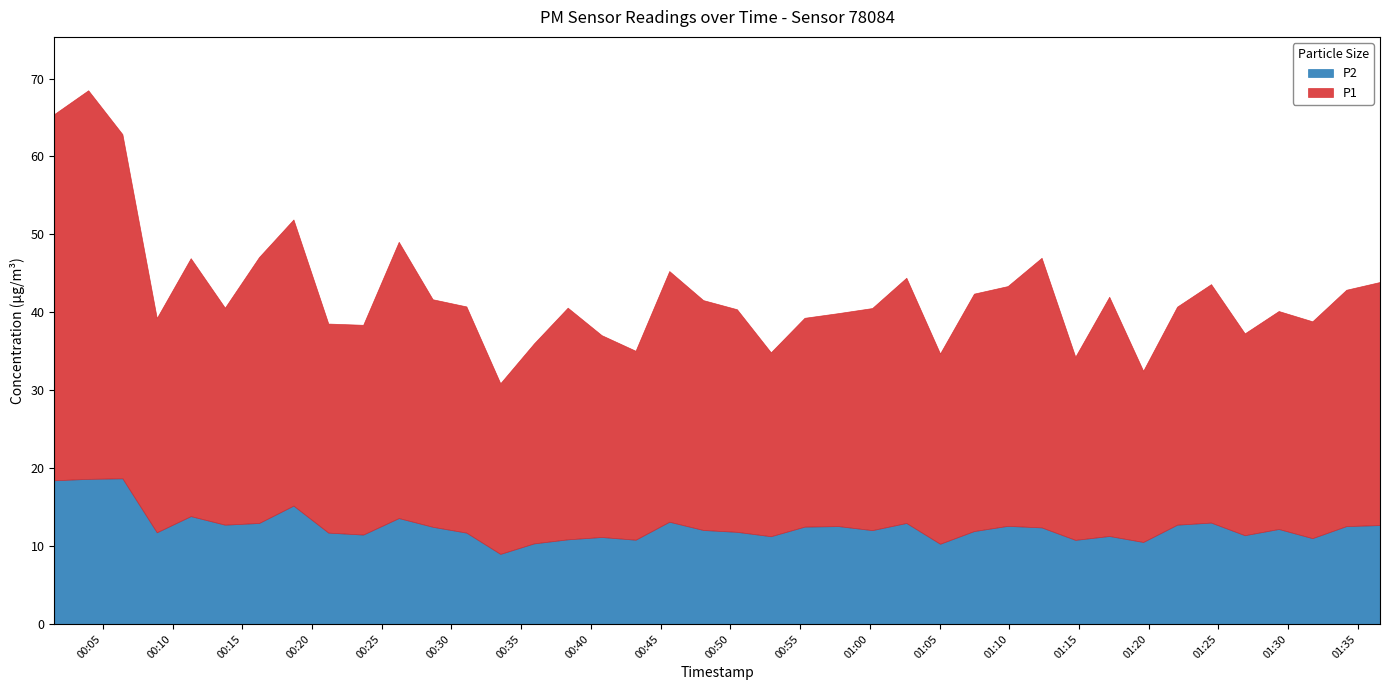

Reading left to right, transcribe all the data shown in this chart.

P1: 2023-02-11T00:01:31=47.0	2023-02-11T00:03:57=49.9	2023-02-11T00:06:24=44.2	2023-02-11T00:08:52=27.5	2023-02-11T00:11:18=33.1	2023-02-11T00:13:45=27.9	2023-02-11T00:16:12=34.1	2023-02-11T00:18:40=36.7	2023-02-11T00:21:10=26.8	2023-02-11T00:23:40=26.9	2023-02-11T00:26:13=35.5	2023-02-11T00:28:39=29.2	2023-02-11T00:31:04=29.0	2023-02-11T00:33:30=21.9	2023-02-11T00:35:55=25.7	2023-02-11T00:38:20=29.7	2023-02-11T00:40:46=25.9	2023-02-11T00:43:12=24.2	2023-02-11T00:45:37=32.2	2023-02-11T00:48:03=29.5	2023-02-11T00:50:28=28.6	2023-02-11T00:52:54=23.6	2023-02-11T00:55:19=26.8	2023-02-11T00:57:44=27.3	2023-02-11T01:00:10=28.5	2023-02-11T01:02:37=31.5	2023-02-11T01:05:02=24.4	2023-02-11T01:07:28=30.5	2023-02-11T01:09:53=30.8	2023-02-11T01:12:19=34.6	2023-02-11T01:14:44=23.5	2023-02-11T01:17:10=30.7	2023-02-11T01:19:36=22.0	2023-02-11T01:22:02=28.0	2023-02-11T01:24:28=30.6	2023-02-11T01:26:53=25.9	2023-02-11T01:29:19=28.0	2023-02-11T01:31:44=27.8	2023-02-11T01:34:10=30.3	2023-02-11T01:36:35=31.2
P2: 2023-02-11T00:01:31=18.4	2023-02-11T00:03:57=18.6	2023-02-11T00:06:24=18.7	2023-02-11T00:08:52=11.8	2023-02-11T00:11:18=13.8	2023-02-11T00:13:45=12.8	2023-02-11T00:16:12=13.0	2023-02-11T00:18:40=15.2	2023-02-11T00:21:10=11.7	2023-02-11T00:23:40=11.5	2023-02-11T00:26:13=13.6	2023-02-11T00:28:39=12.5	2023-02-11T00:31:04=11.7	2023-02-11T00:33:30=9.0	2023-02-11T00:35:55=10.3	2023-02-11T00:38:20=10.9	2023-02-11T00:40:46=11.2	2023-02-11T00:43:12=10.8	2023-02-11T00:45:37=13.1	2023-02-11T00:48:03=12.1	2023-02-11T00:50:28=11.8	2023-02-11T00:52:54=11.3	2023-02-11T00:55:19=12.5	2023-02-11T00:57:44=12.6	2023-02-11T01:00:10=12.1	2023-02-11T01:02:37=13.0	2023-02-11T01:05:02=10.3	2023-02-11T01:07:28=11.9	2023-02-11T01:09:53=12.6	2023-02-11T01:12:19=12.4	2023-02-11T01:14:44=10.8	2023-02-11T01:17:10=11.3	2023-02-11T01:19:36=10.5	2023-02-11T01:22:02=12.8	2023-02-11T01:24:28=13.0	2023-02-11T01:26:53=11.4	2023-02-11T01:29:19=12.2	2023-02-11T01:31:44=11.0	2023-02-11T01:34:10=12.6	2023-02-11T01:36:35=12.7